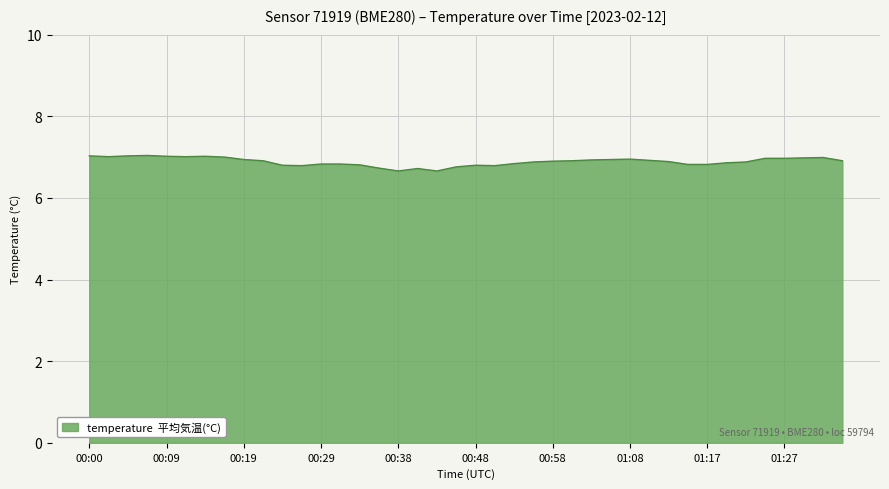

How many lines are shown in the chart?

1